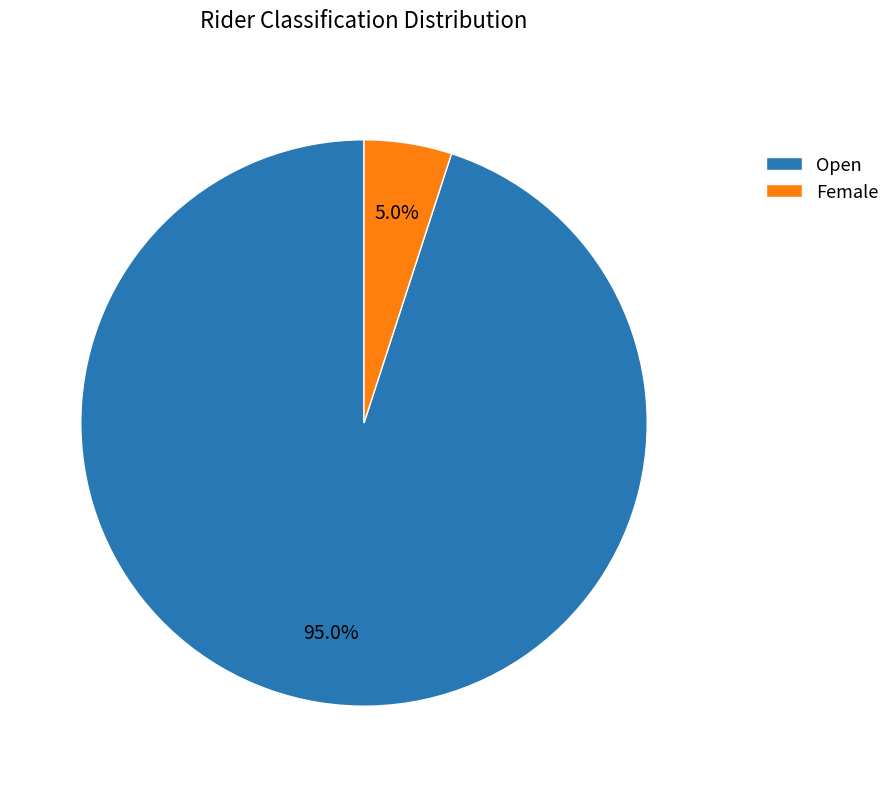

What is the smallest slice in the pie chart?

Female